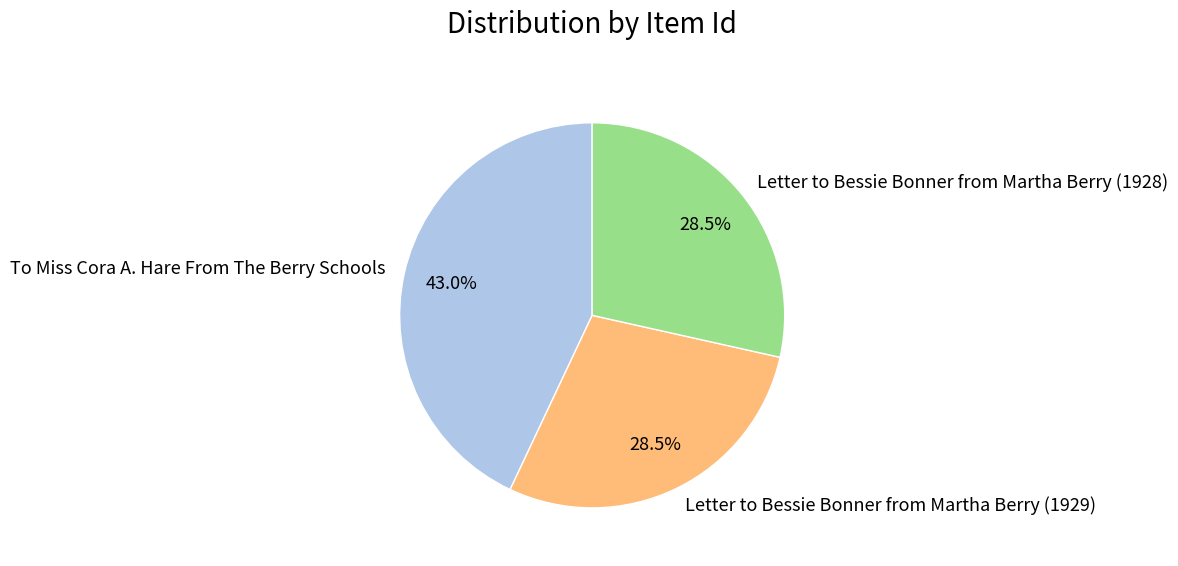

How many segments does this pie chart have?

3